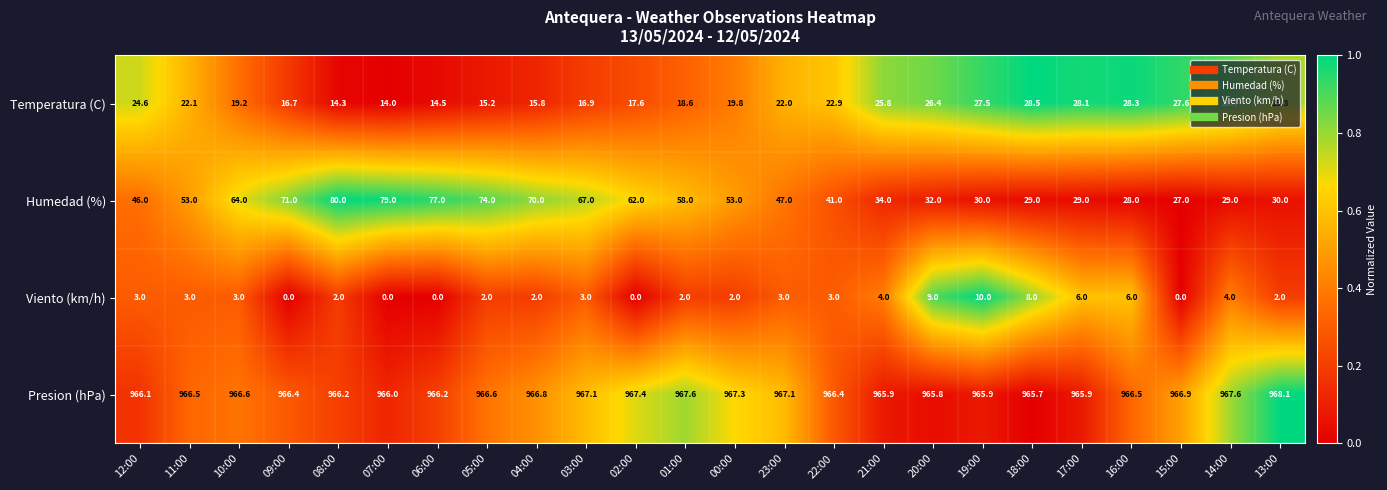

What is the approximate value of Temperatura (C) at 05:00?

15.2